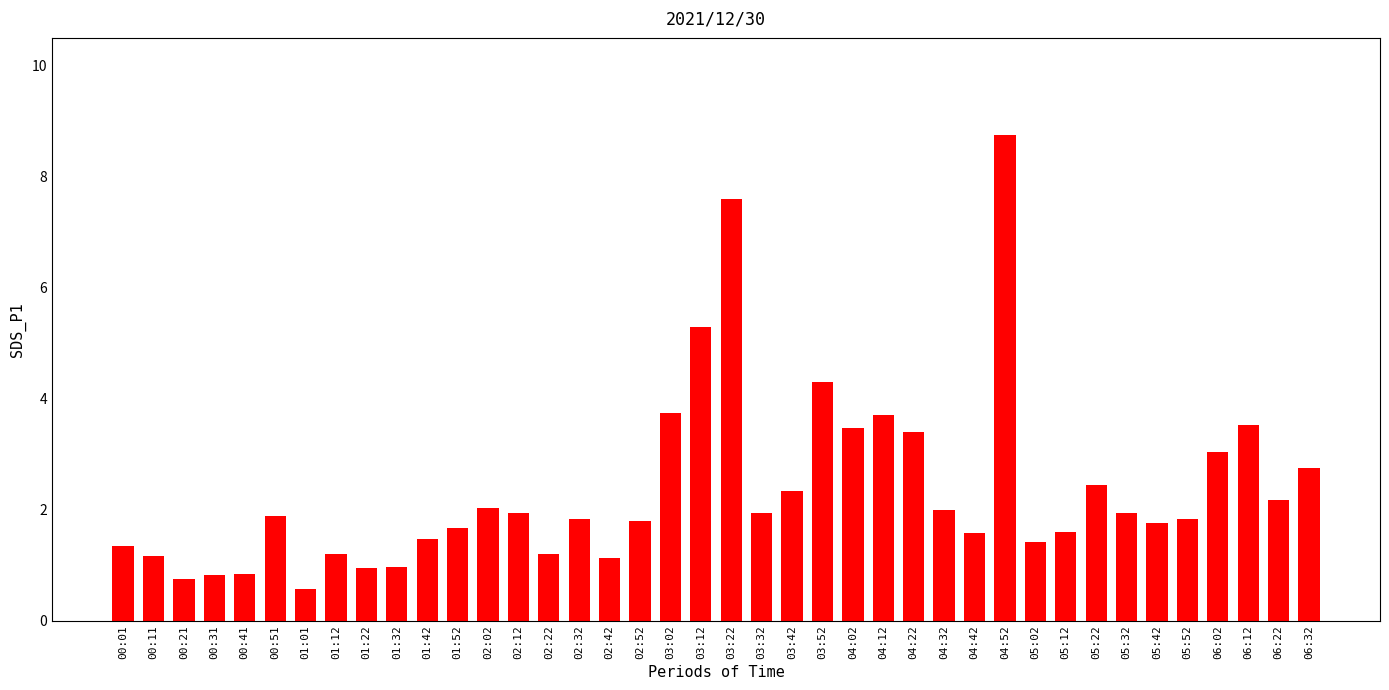

Which has a higher value, 04:52 or 01:01?

04:52